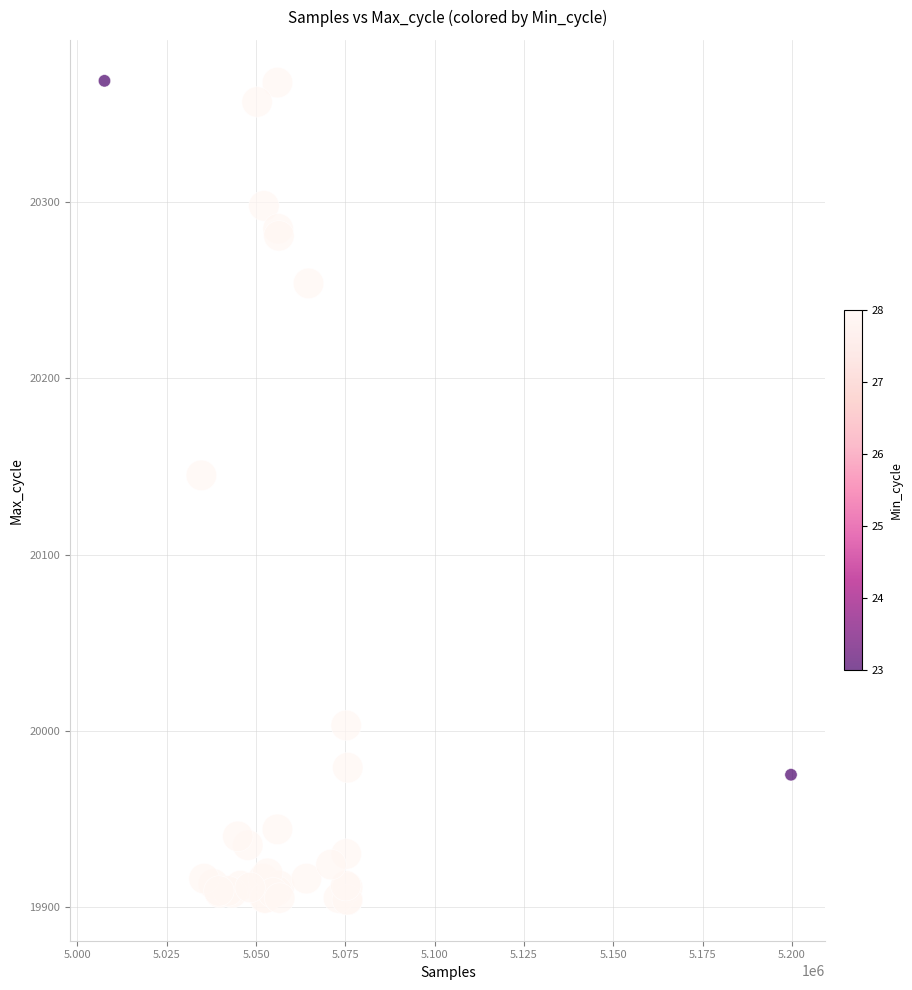

What Y value in the scatter plot is closest to 20136?

20145